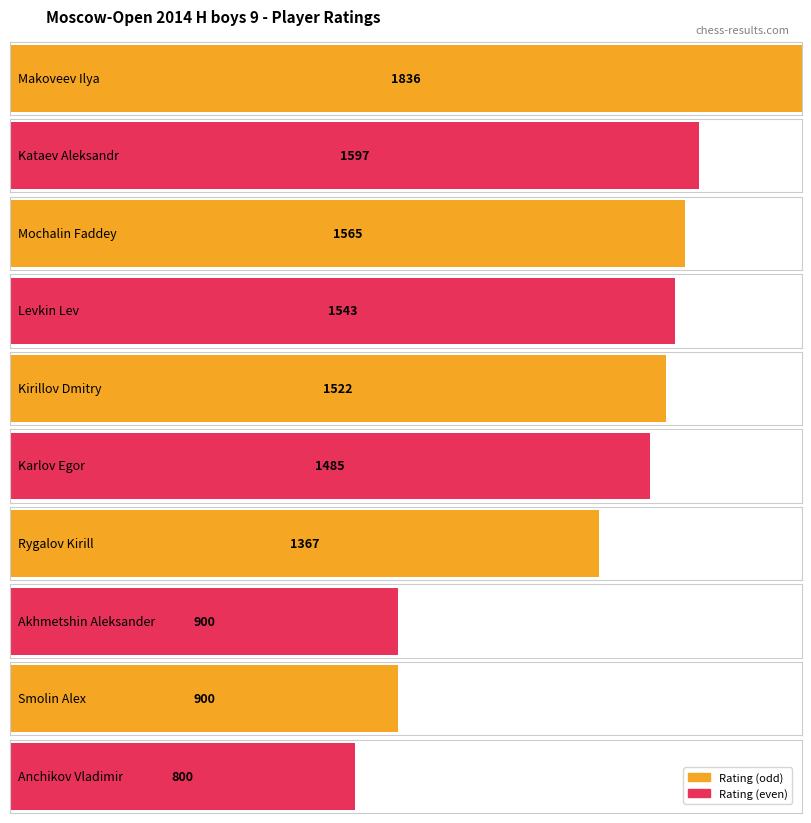

True or false: the data shows 800 at Anchikov Vladimir.

True